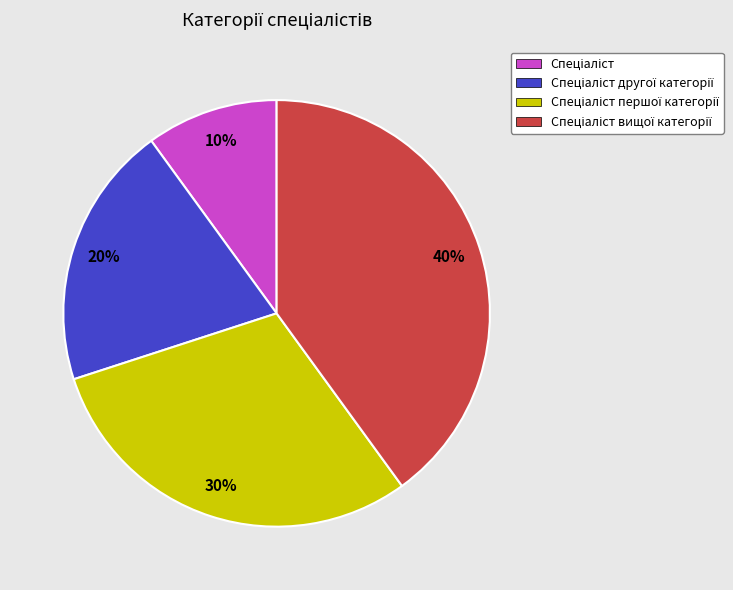

To the nearest percent, what is the average slice percentage?

25%